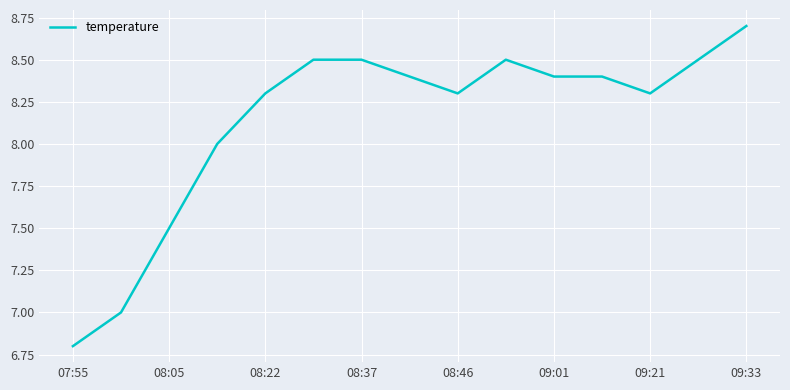

What is the smallest value displayed?

6.8